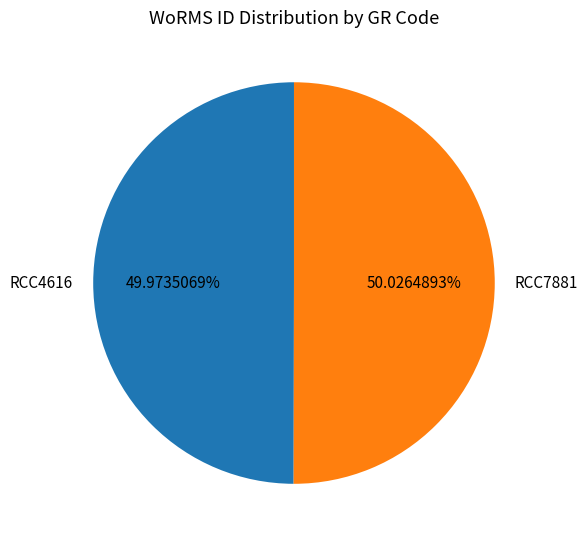

Approximately how many times larger is the value at RCC7881 compared to RCC4616?

1.0